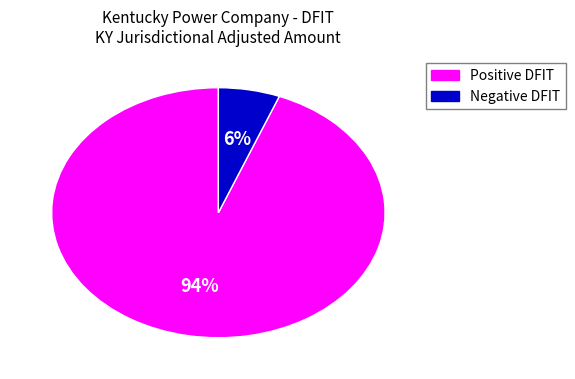

Does any single category account for the majority?

Yes